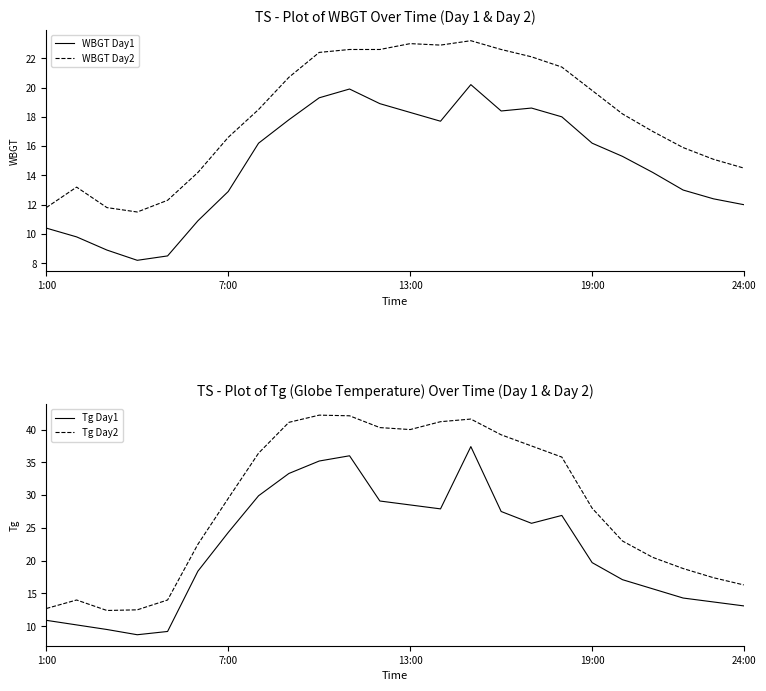

True or false: WBGT Day1 and WBGT Day2 cross at least once.

False